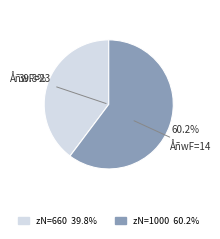

Is there any slice that represents more than half of the pie?

Yes